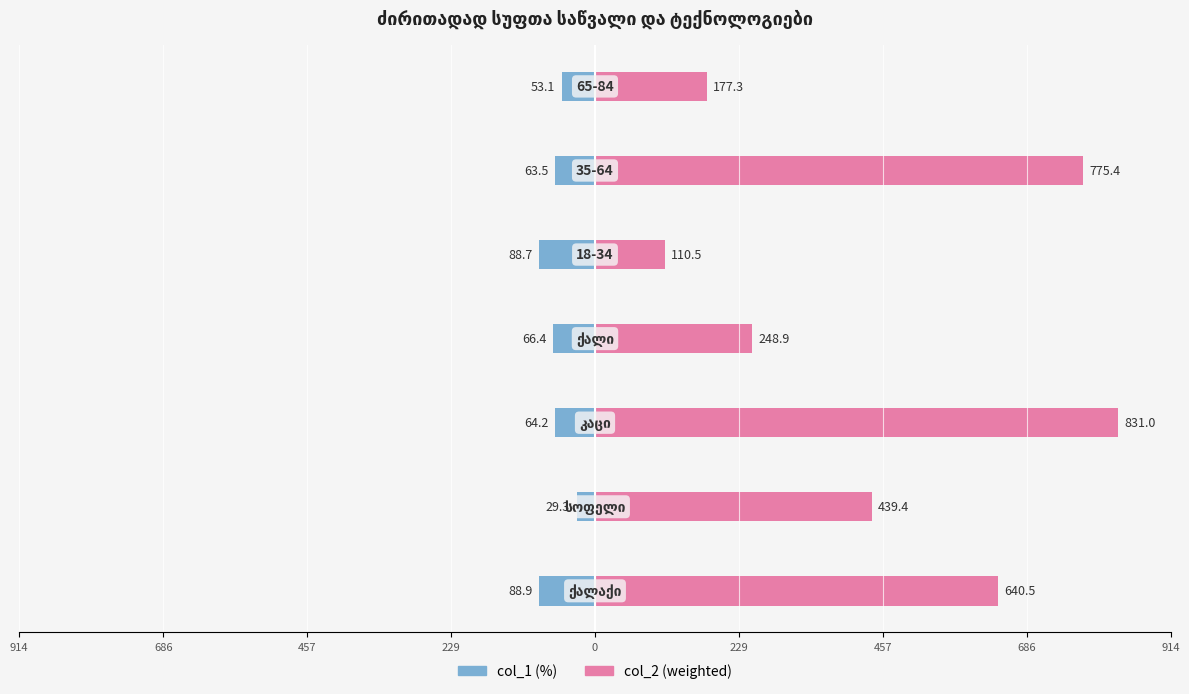

Reading left to right, list all the values displayed in this chart.

col_1 (%): -88.9	-29.3	-64.2	-66.4	-88.7	-63.5	-53.1
col_2 (weighted): 640.5	439.4	831.0	248.9	110.5	775.4	177.3